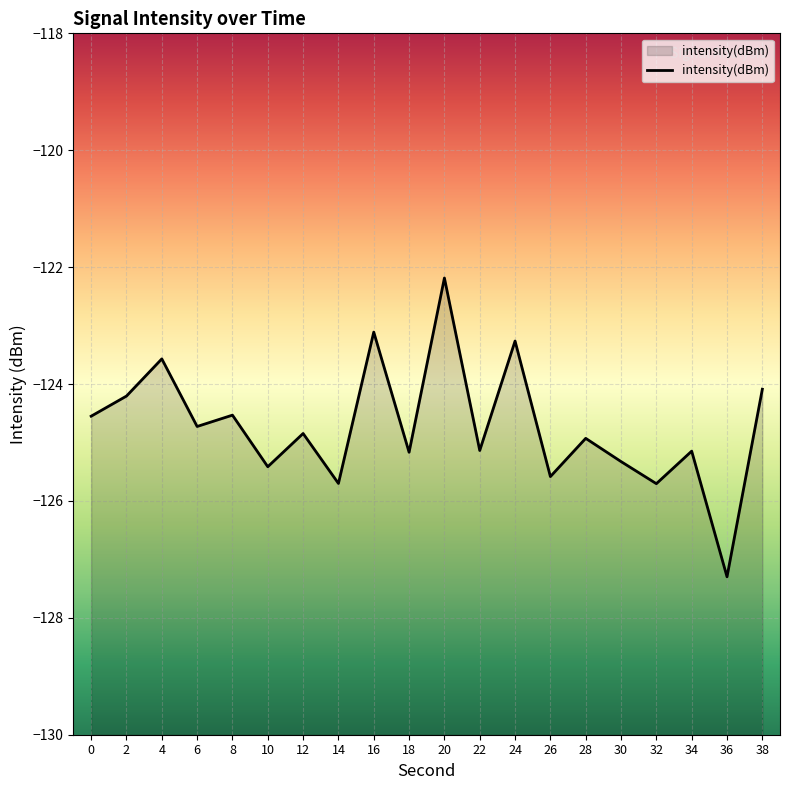

Reading right to left, what are all the values shown in this chart?

-124.1	-127.3	-125.1	-125.7	-125.3	-124.9	-125.6	-123.3	-125.1	-122.2	-125.2	-123.1	-125.7	-124.8	-125.4	-124.5	-124.7	-123.6	-124.2	-124.6